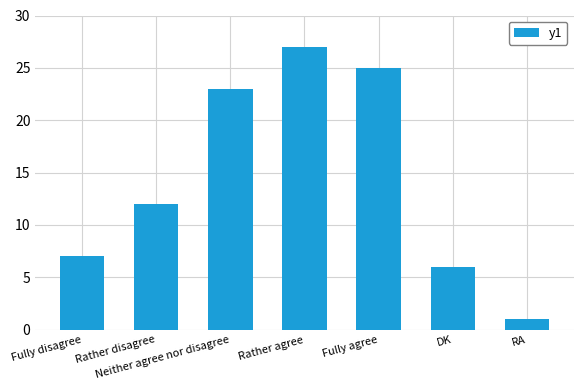

What is the approximate value at DK, to the nearest 10?

10